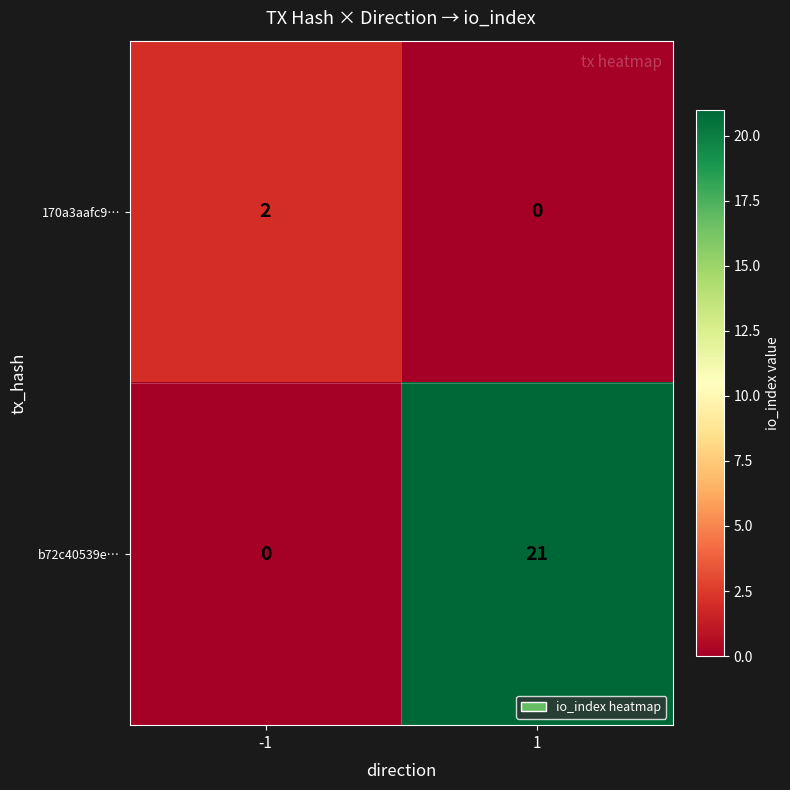

What is the difference between the maximum and minimum values in the b72c40539e… series?

21